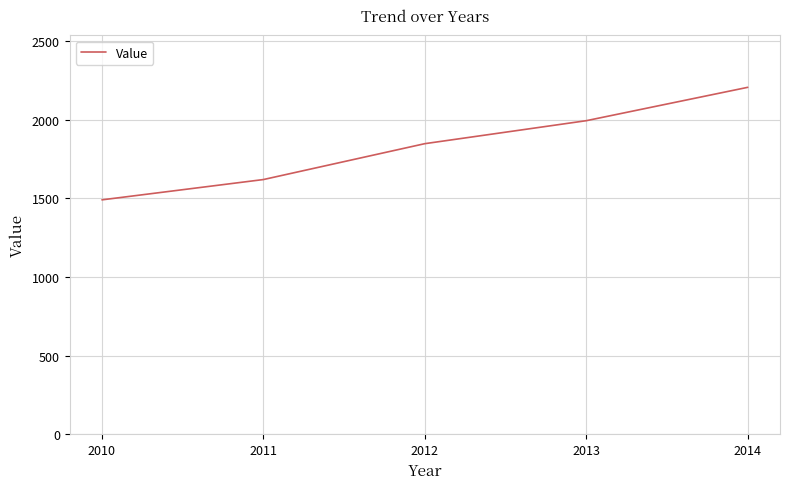

Count the values in the range 1619 to 1993.

3